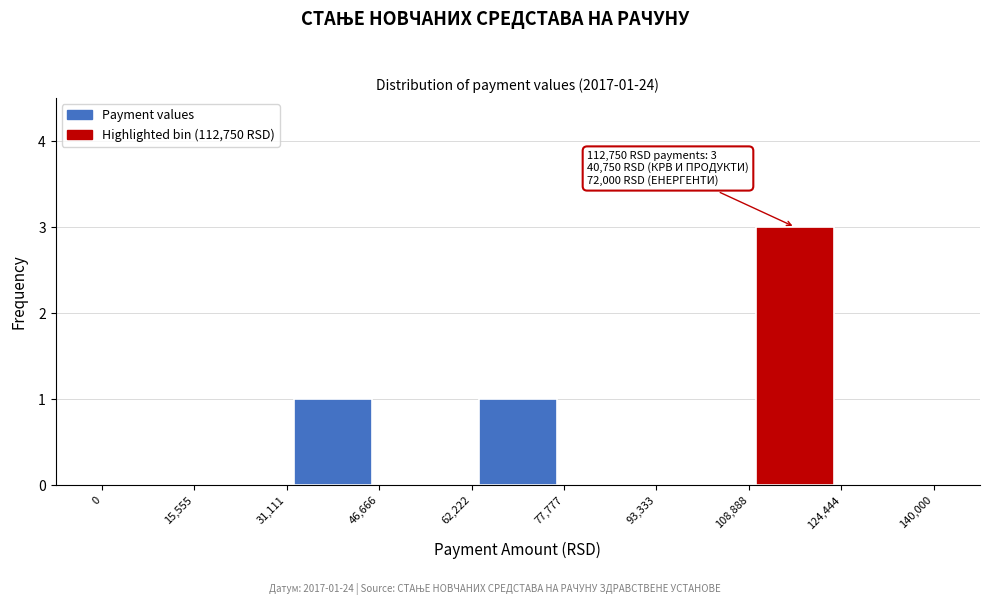

Over which range of the x-axis is the bar tallest?

108,888 to 124,444